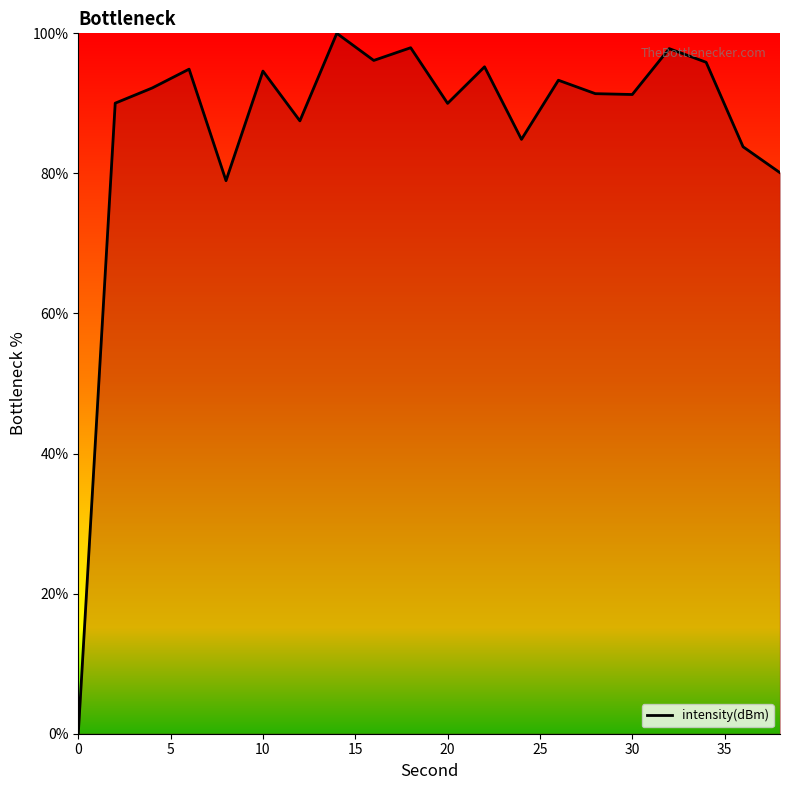

What is the maximum value shown in the chart?

100.0